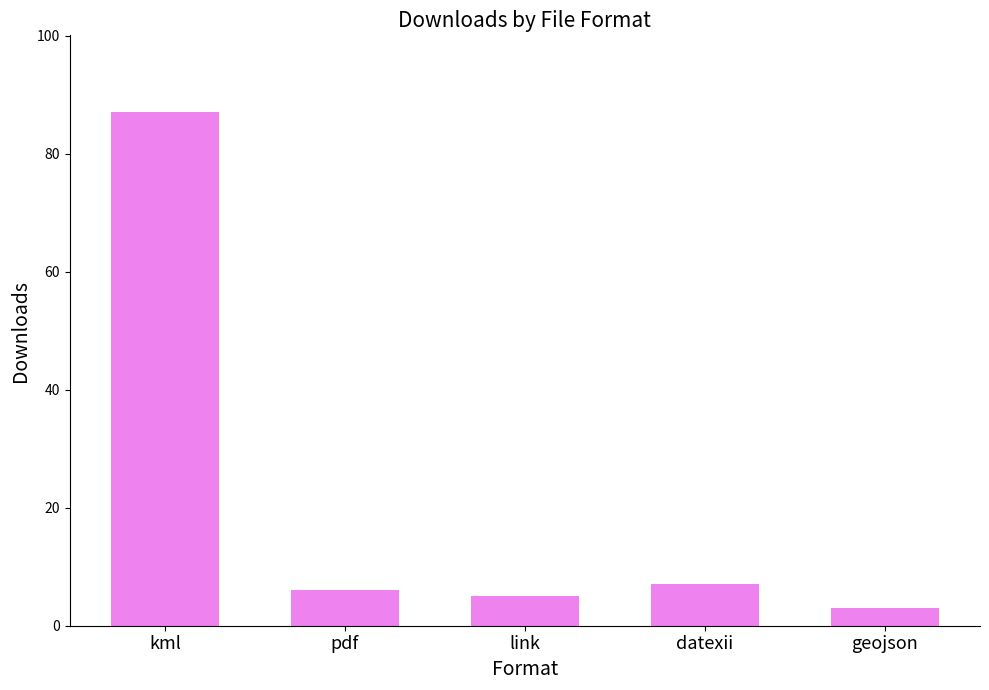

Does the chart contain stacked bars?

No